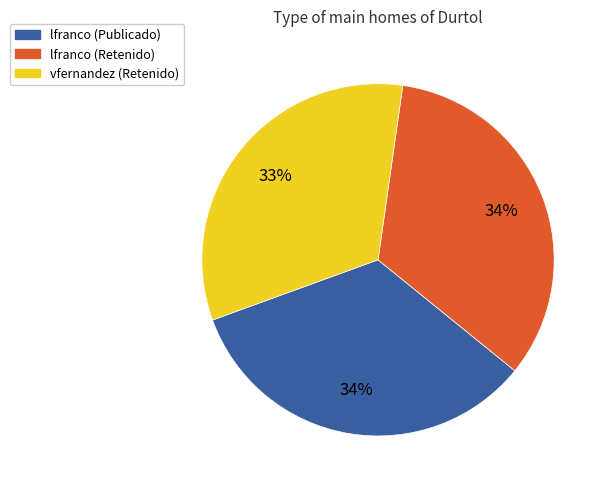

Does any single category account for the majority?

No